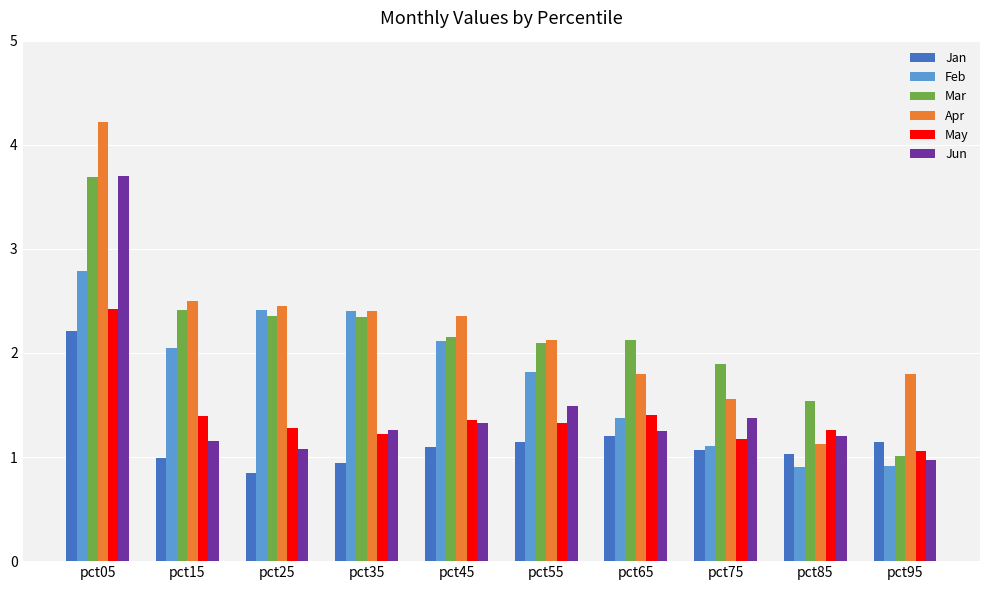

How many series are shown in this chart?

6